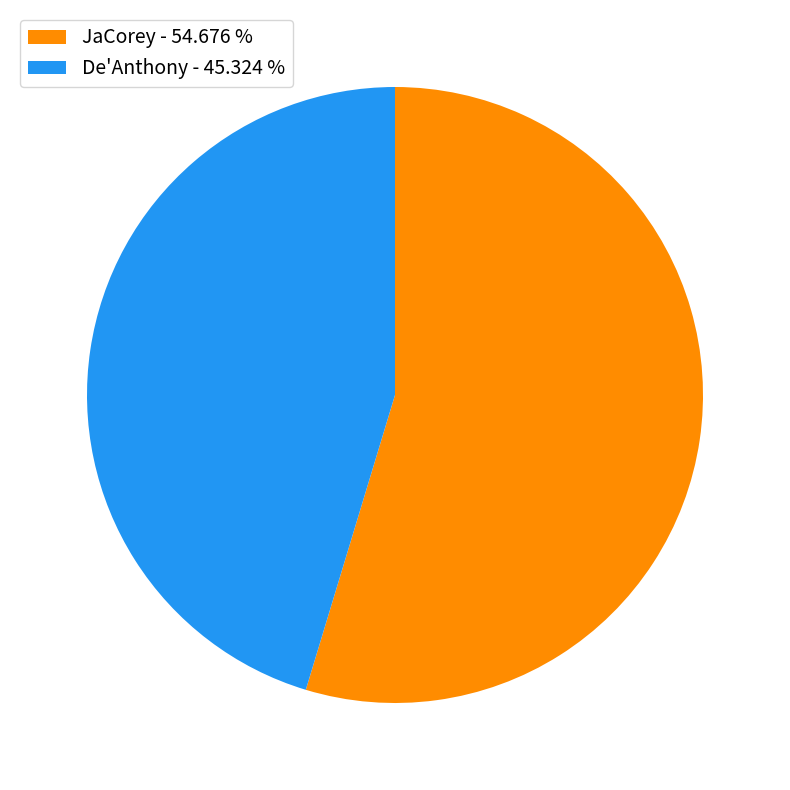

True or false: De'Anthony accounts for 45% of the total.

True